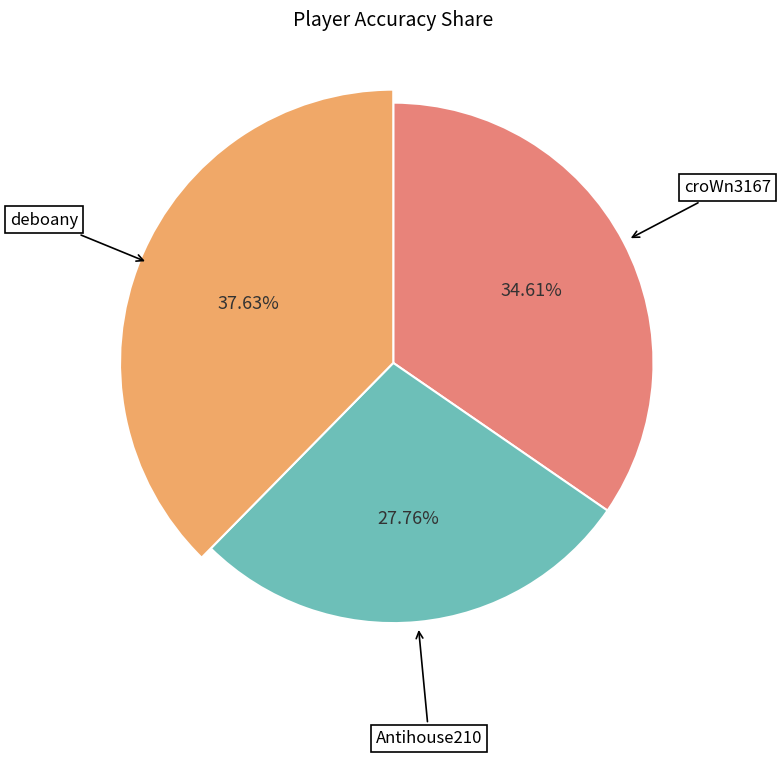

Is it true that deboany is 32% of the pie?

False